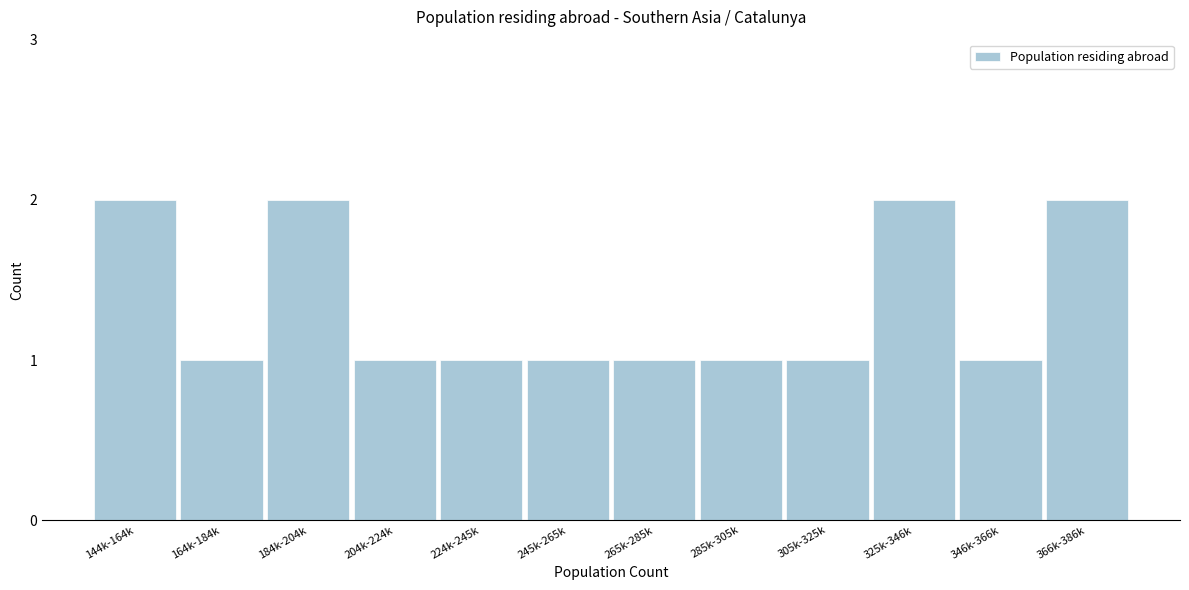

Reading left to right, transcribe all the data shown in this chart.

144k-164k=2	164k-184k=1	184k-204k=2	204k-224k=1	224k-245k=1	245k-265k=1	265k-285k=1	285k-305k=1	305k-325k=1	325k-346k=2	346k-366k=1	366k-386k=2